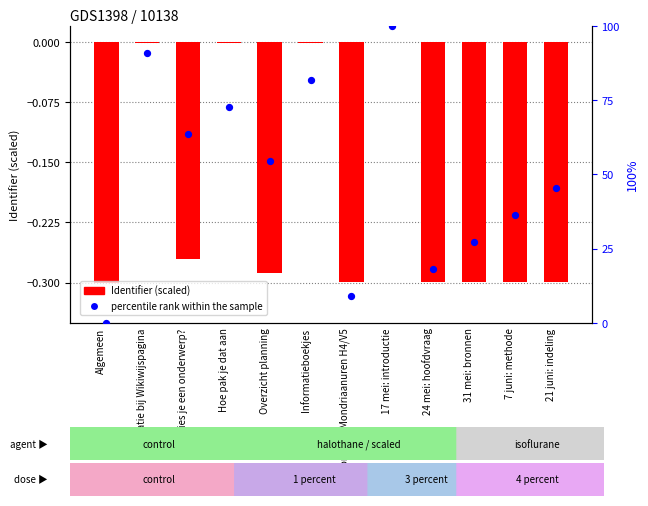

What is the total value across all series at 24 mei: hoofdvraag?

17.9